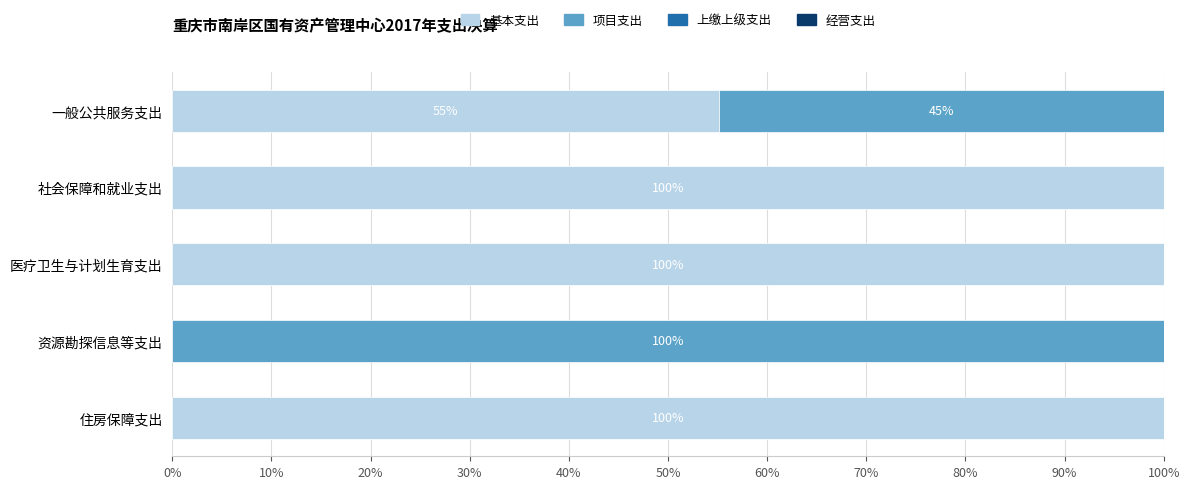

What is the highest value of the 基本支出 series?

100.0